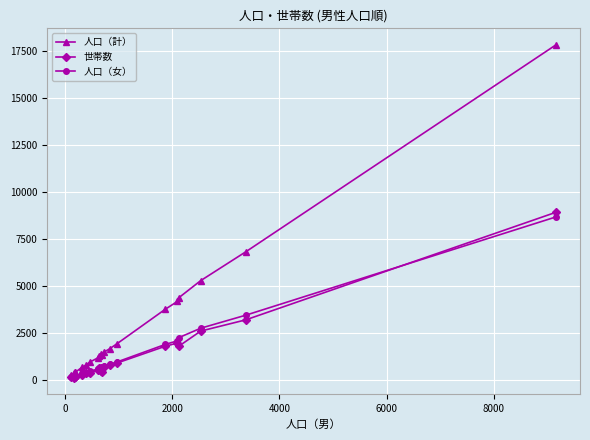

What is the difference between the maximum and minimum values in the 人口（計） series?

17569